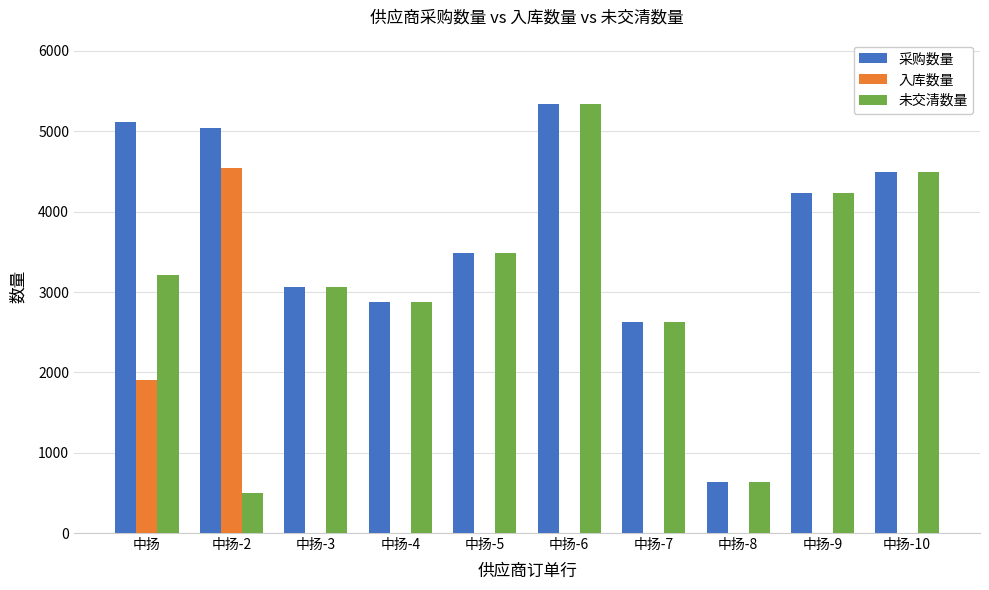

What is the highest value of the 入库数量 series?

4541